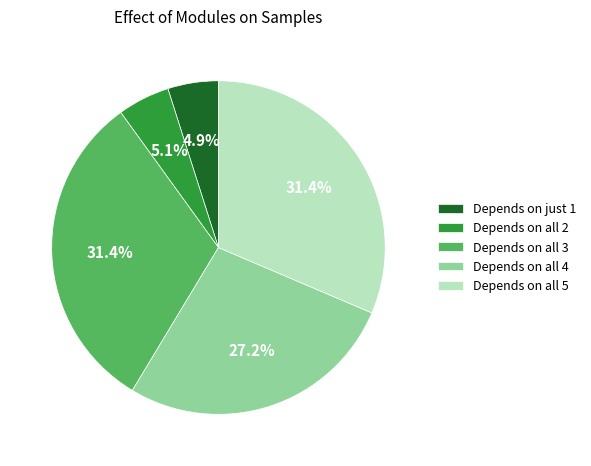

Approximately how many times larger is the value at Depends on all 5 compared to Depends on just 1?

6.4